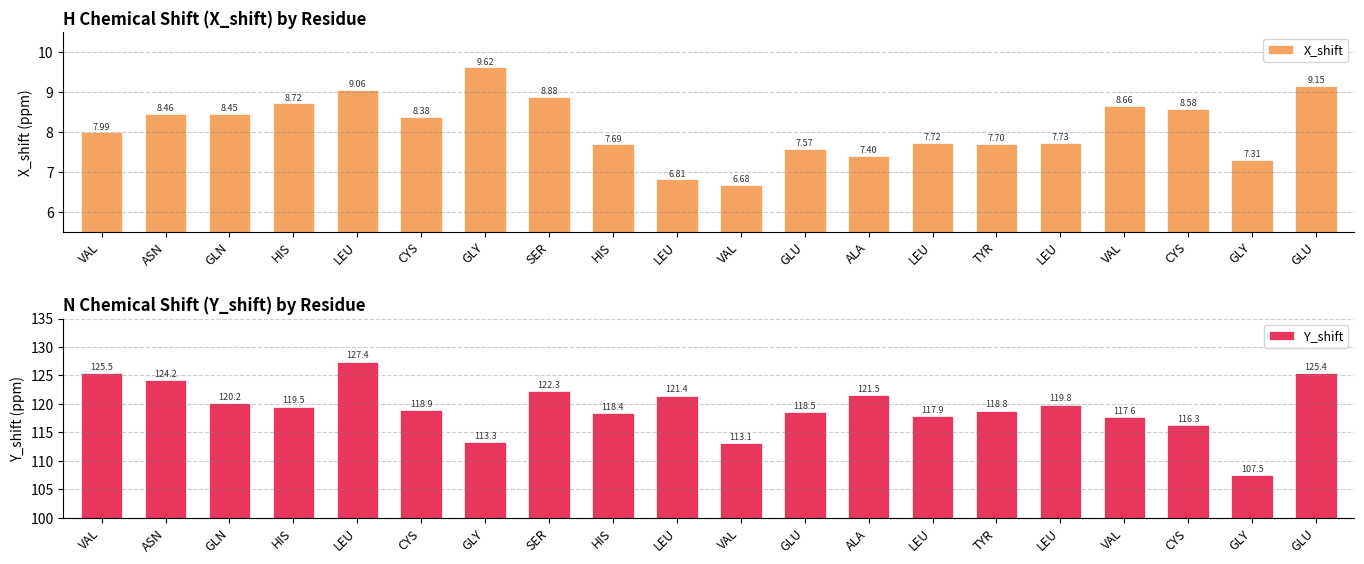

What is the maximum value shown in the chart?

127.4